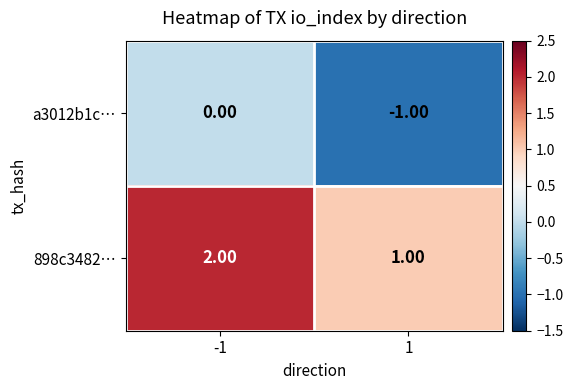

Rank the series by their maximum value, from lowest to highest.

a3012b1c…, 898c3482…